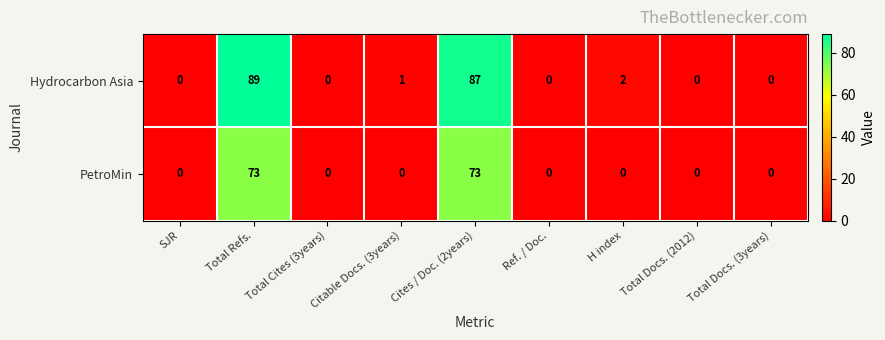

Which series has the widest spread of values?

Hydrocarbon Asia